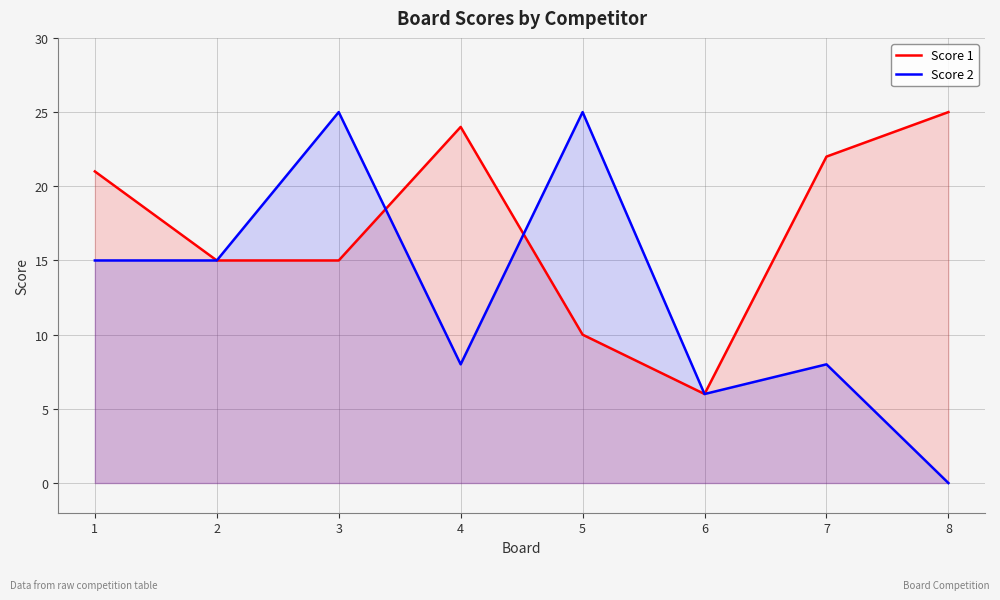

Where does the Score 1 series first go above 21?

4